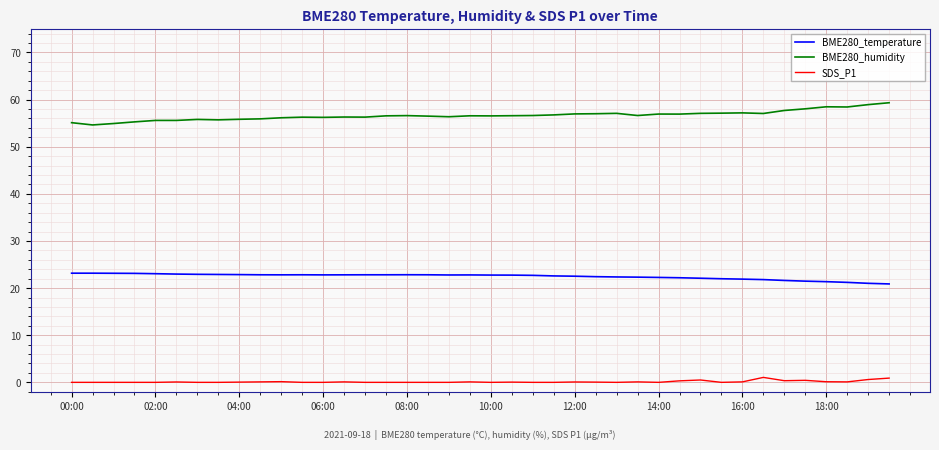

Rank the series by their average value, from highest to lowest.

BME280_humidity, BME280_temperature, SDS_P1